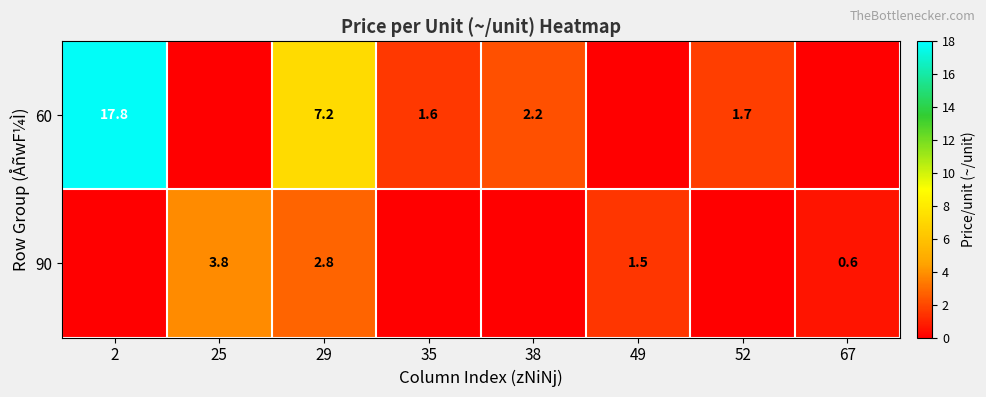

True or false: 60 has a value of 1.6 at 35.

True